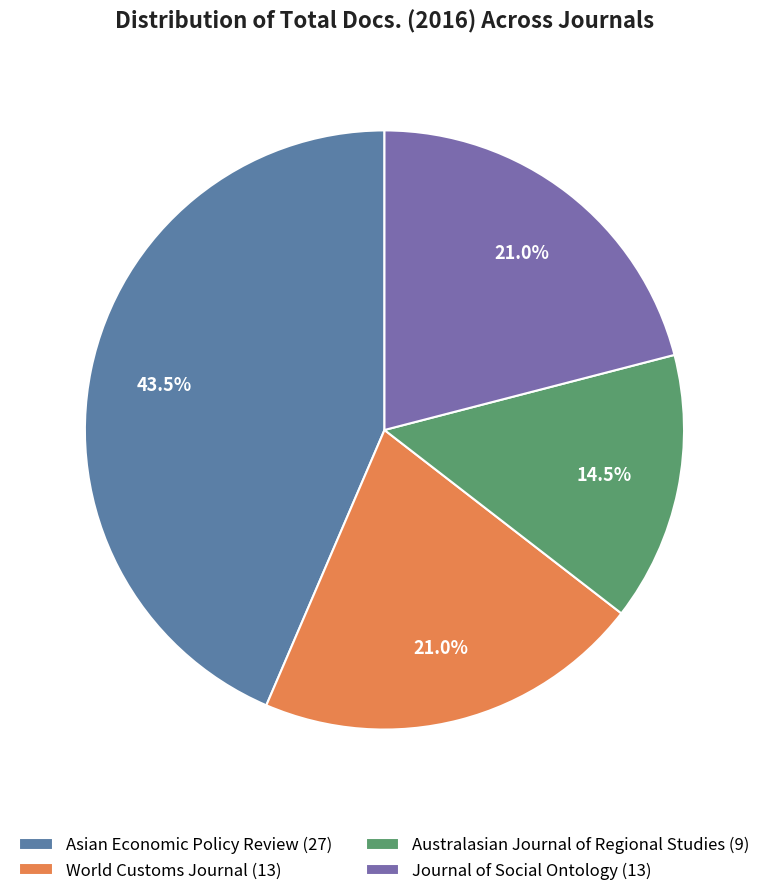

How many slices are in this pie chart?

4